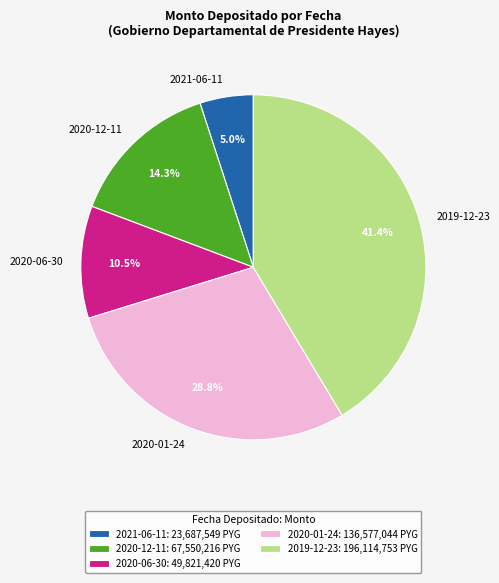

What is the largest slice in the pie chart?

2019-12-23